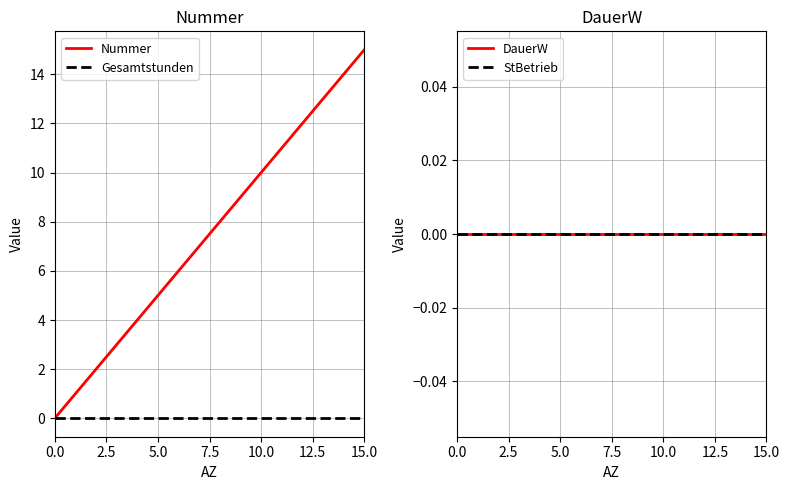

Which series has the widest spread of values?

Nummer